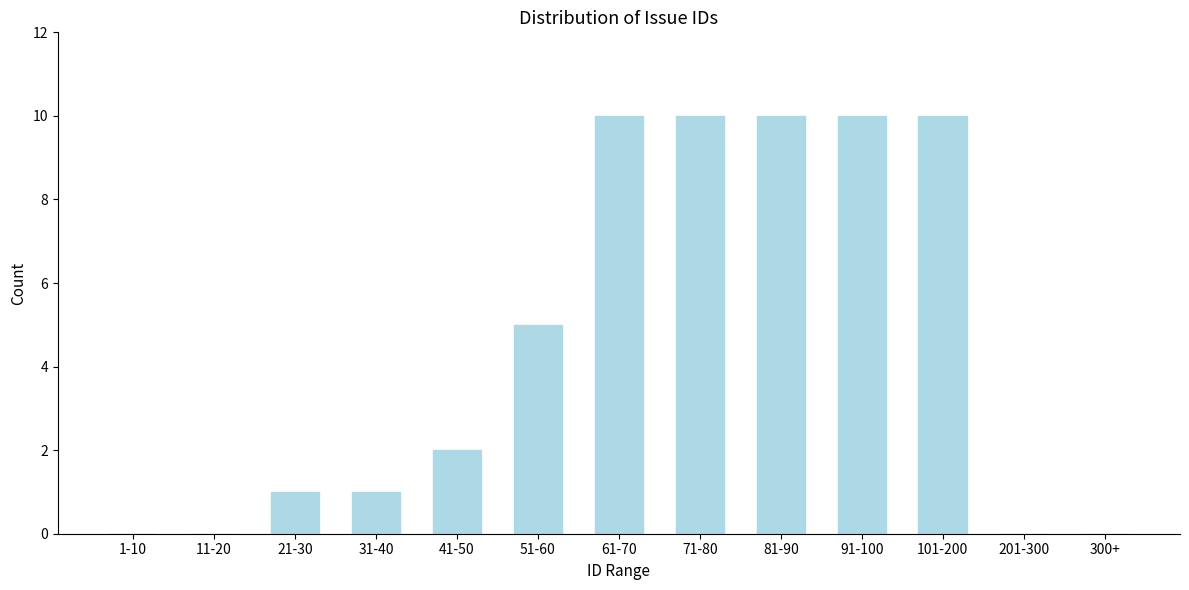

Reading left to right, list all the values displayed in this chart.

1-10=0	11-20=0	21-30=1	31-40=1	41-50=2	51-60=5	61-70=10	71-80=10	81-90=10	91-100=10	101-200=10	201-300=0	300+=0